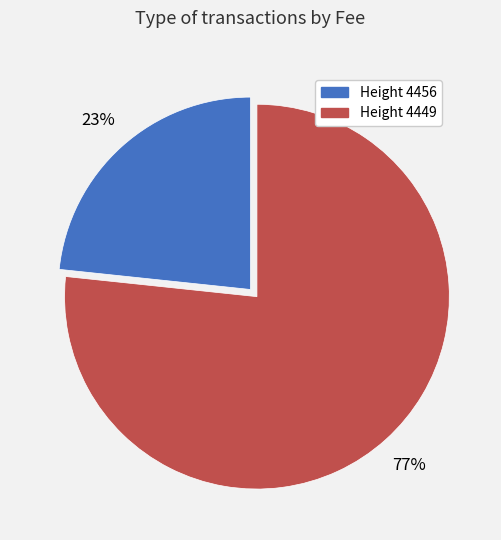

Combined, do Height 4456 and Height 4449 account for over 50%?

Yes